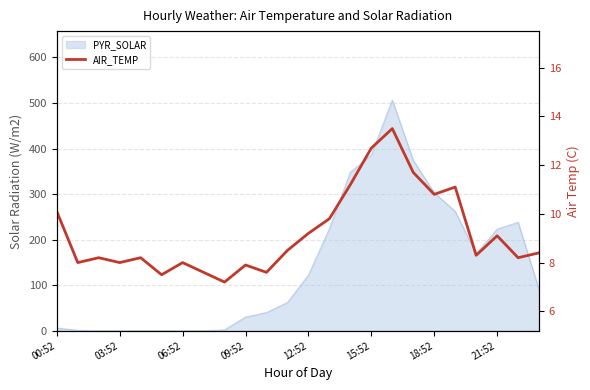

Does the chart have visible grid lines?

Yes